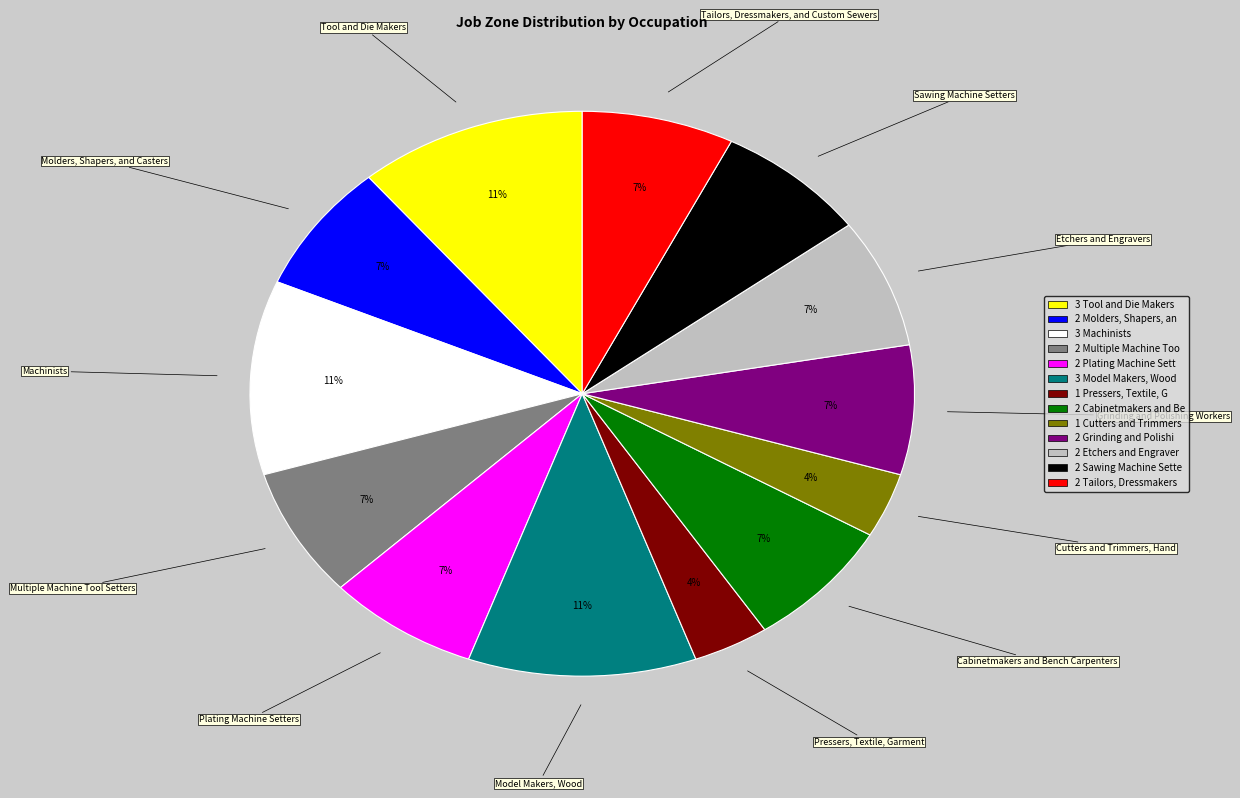

Does any single category account for the majority?

No